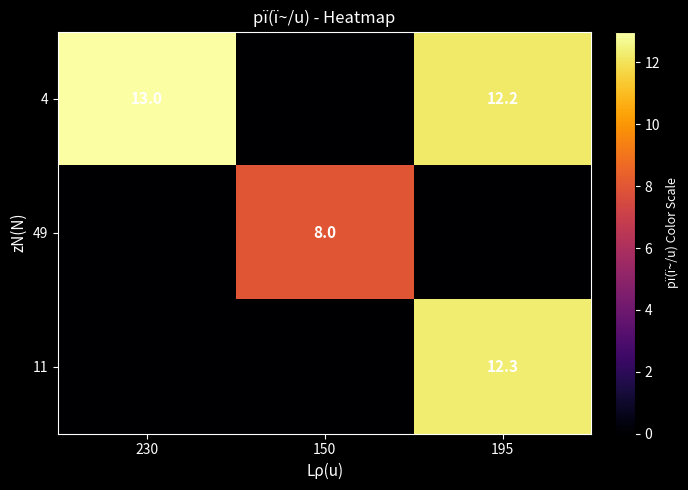

At how many categories does at least one series exceed 10?

2